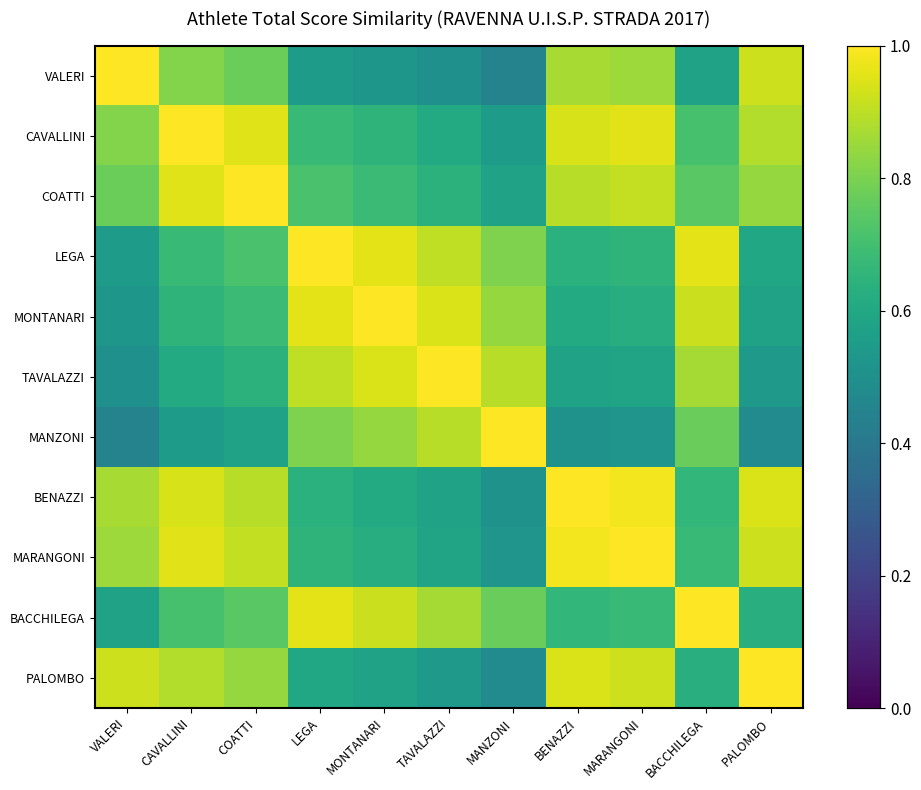

List the series in order of their peak value, lowest first.

VALERI, CAVALLINI, COATTI, LEGA, MONTANARI, TAVALAZZI, MANZONI, BENAZZI, MARANGONI, BACCHILEGA, PALOMBO